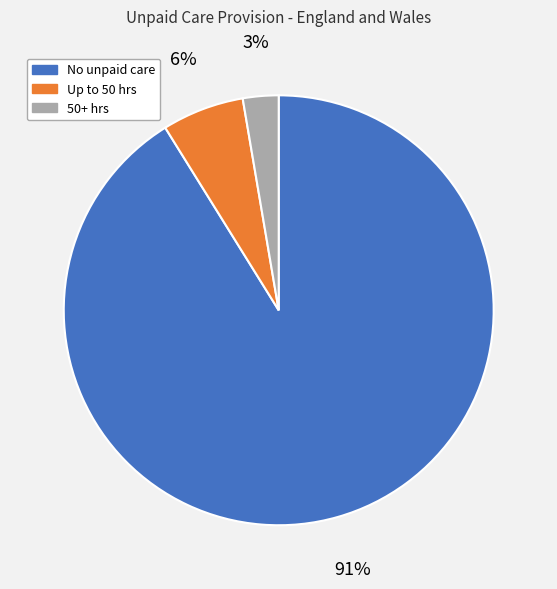

To the nearest percent, what is the difference between the largest and smallest slice percentages?

88%